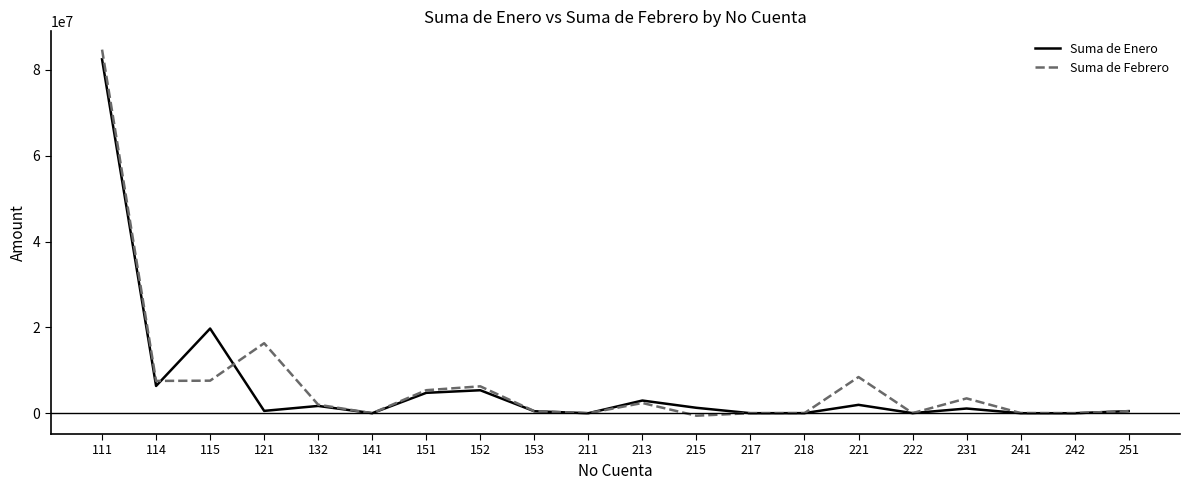

Is this an area chart (filled region under the line)?

No